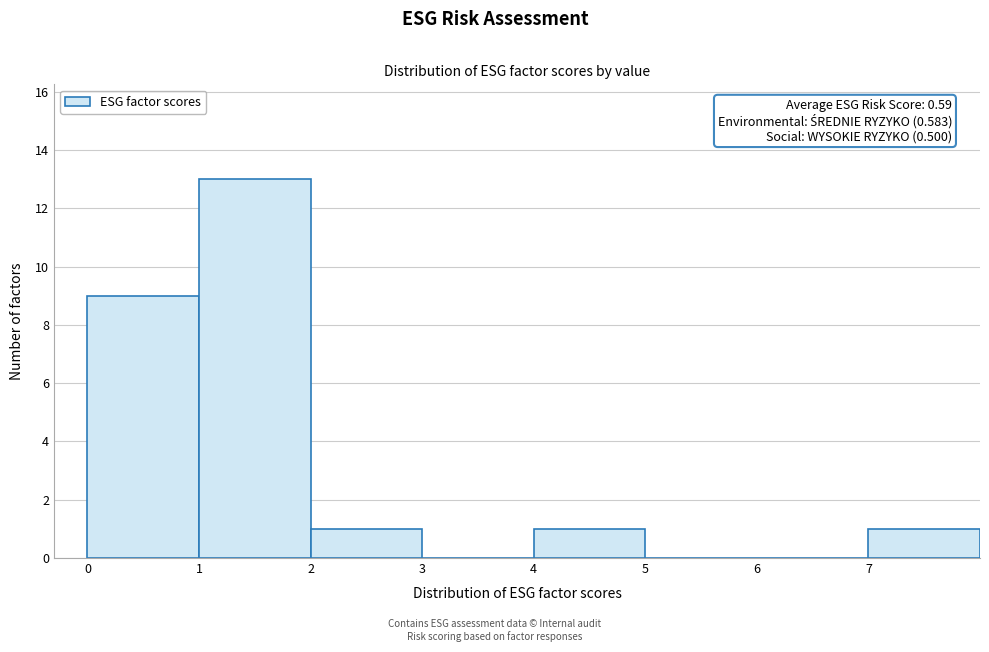

Over which range of the x-axis is the bar tallest?

1 to 2